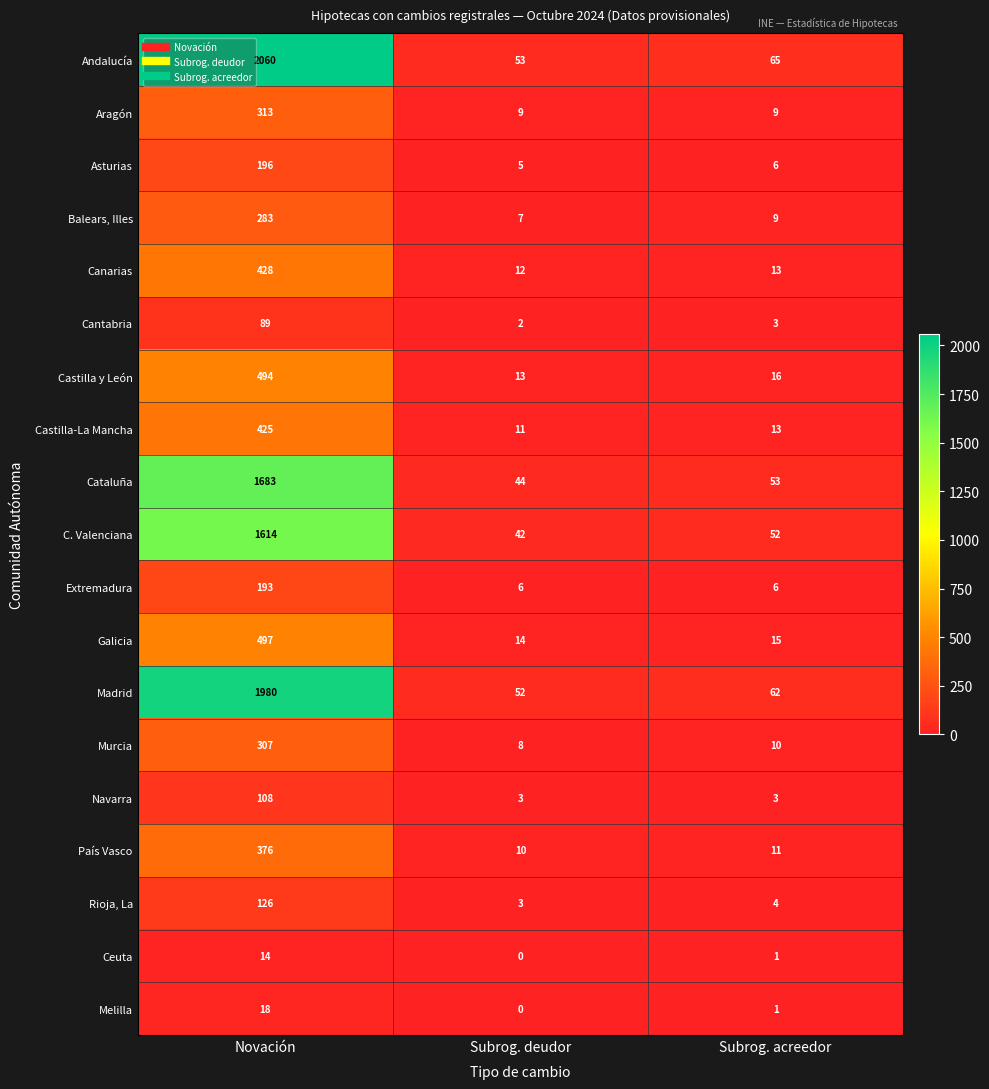

The value of Canarias at Subrog. deudor is 12. True or false?

True